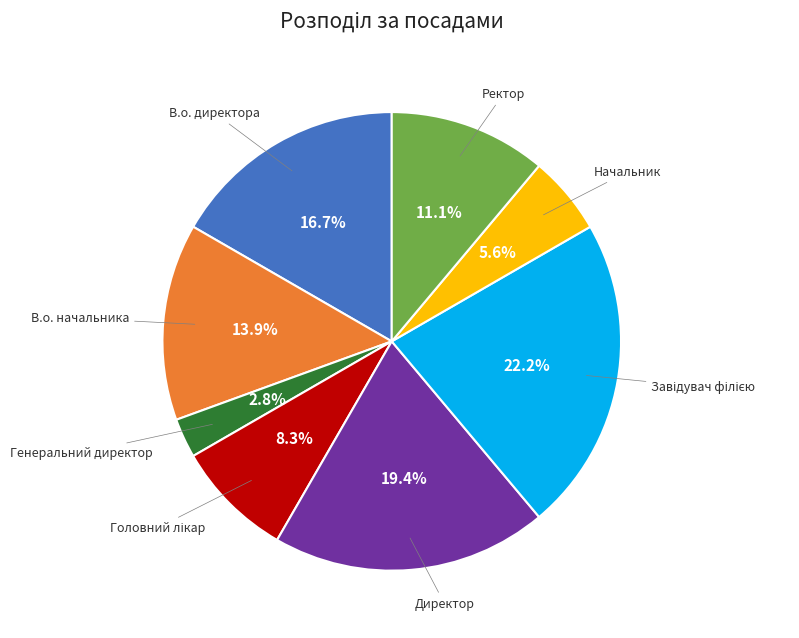

Is there a majority slice in this chart?

No